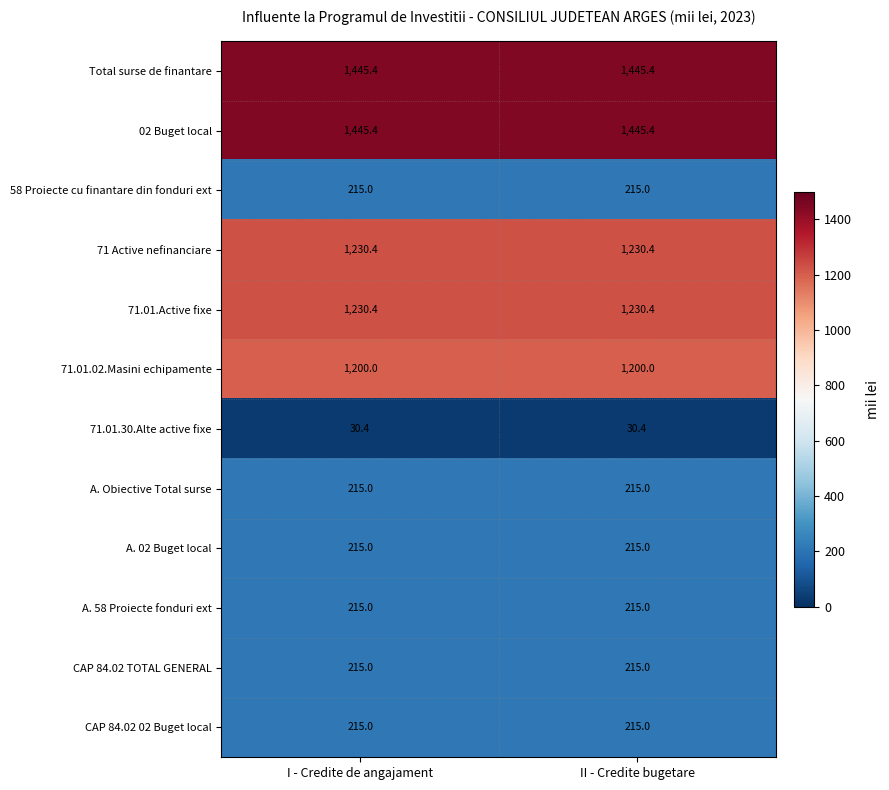

How many data points does each series have?

2